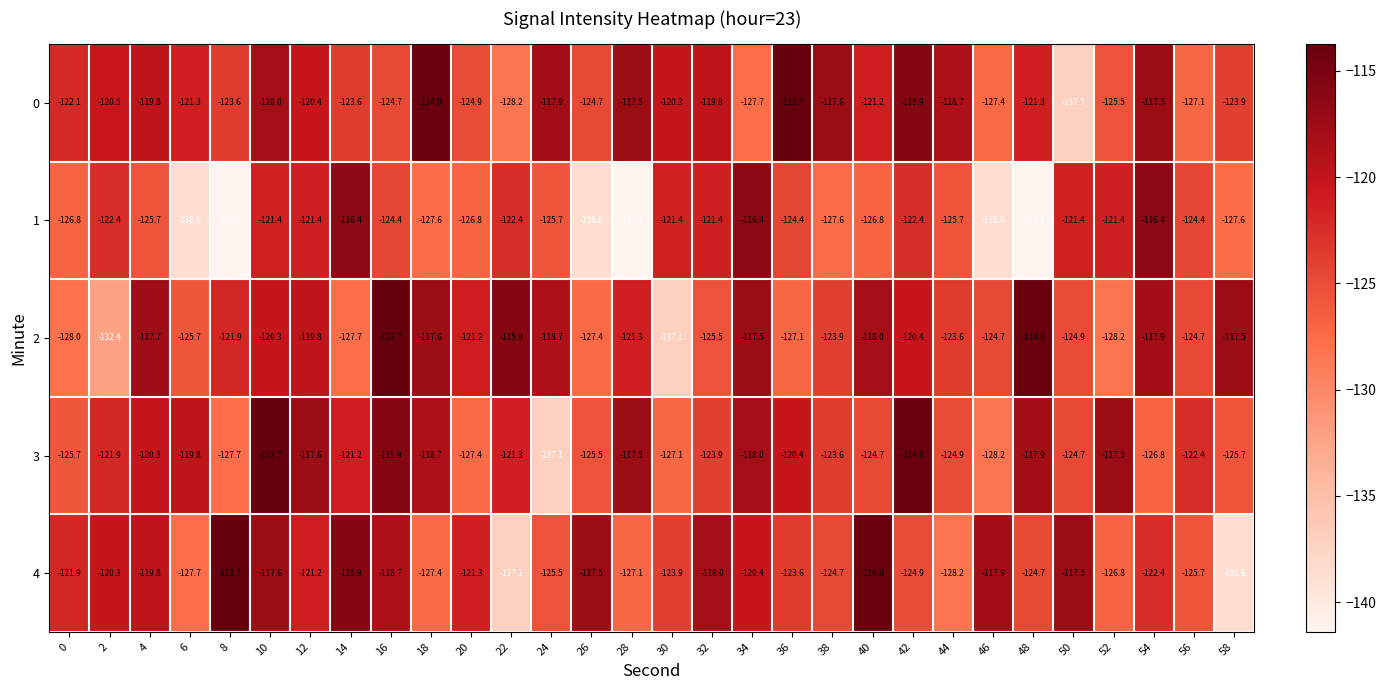

At 10, list the series in order from largest to smallest.

3, 4, 0, 2, 1